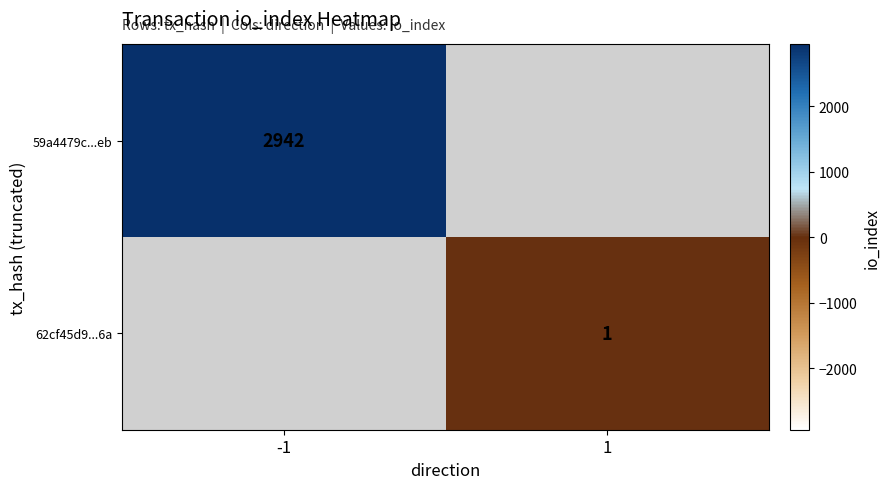

Which label corresponds to the largest value in the chart?

-1